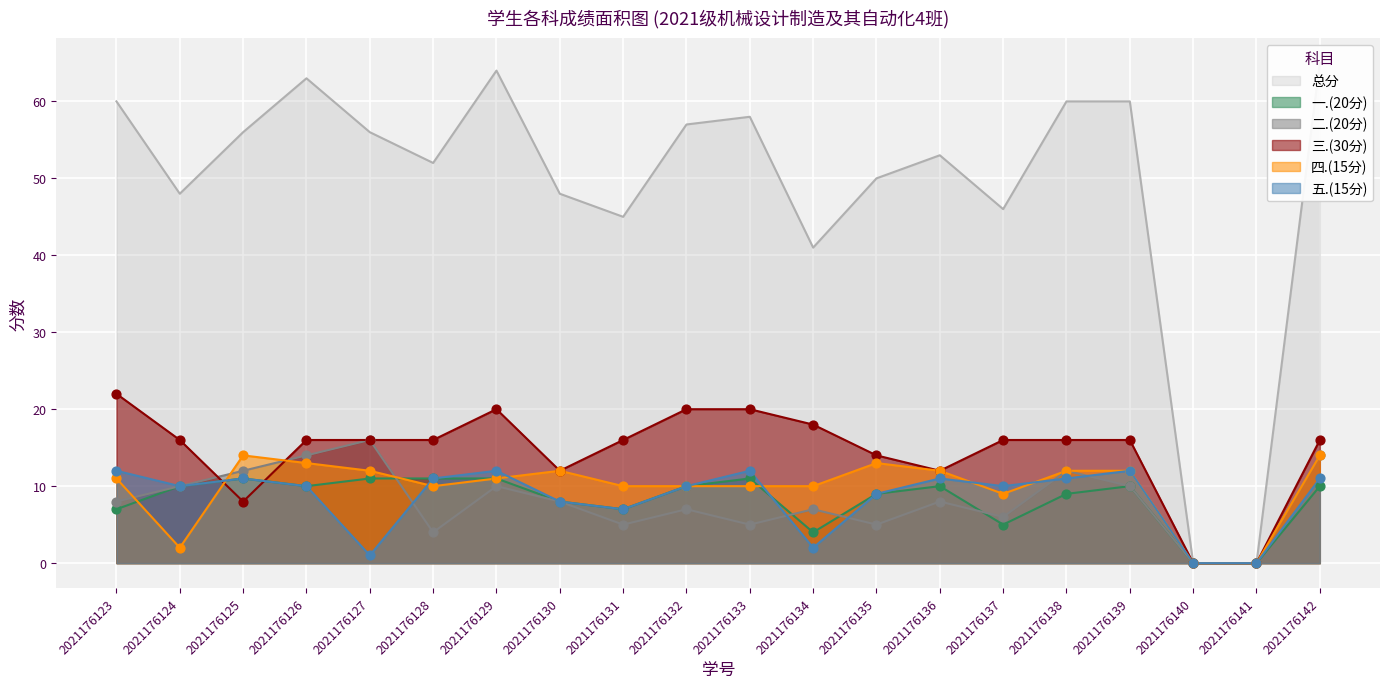

Is the value of 总分 at 2021176123 greater than the value of 五.(15分) at 2021176131?

Yes